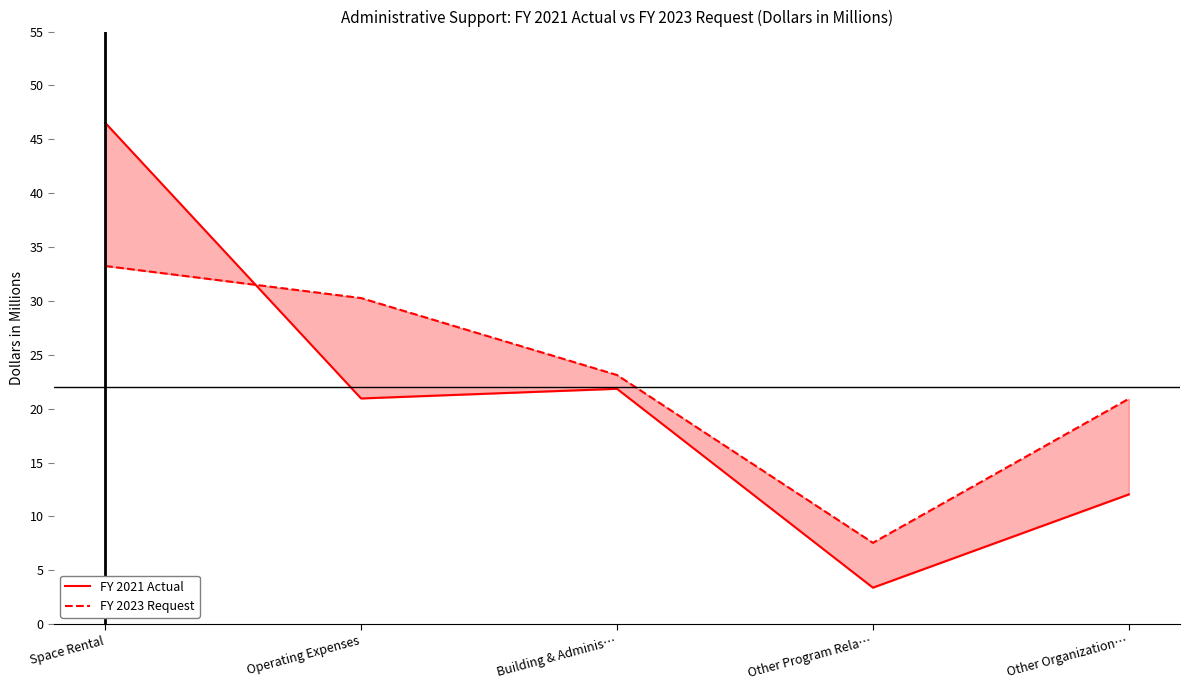

At Operating Expenses, list the series in order from largest to smallest.

FY 2023 Request, FY 2021 Actual